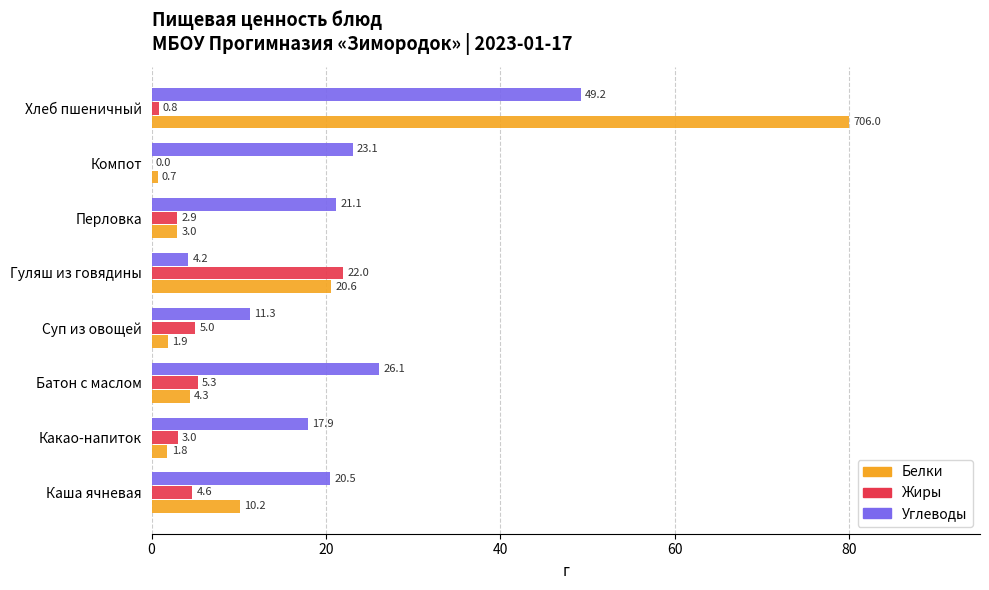

Which series has the widest spread of values?

Белки